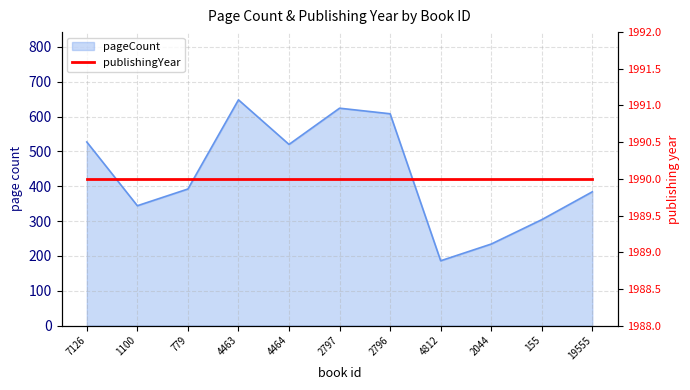

How many data points does each series have?

11